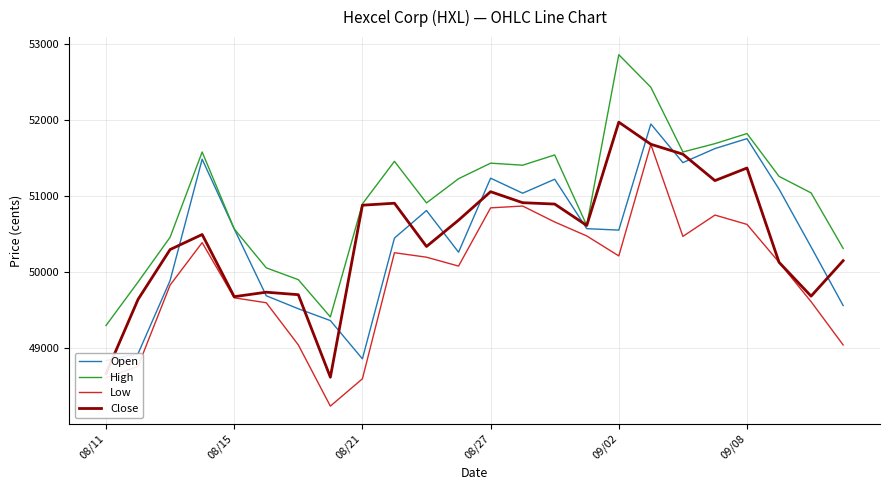

True or false: Low has more than 1 interior local peaks.

True